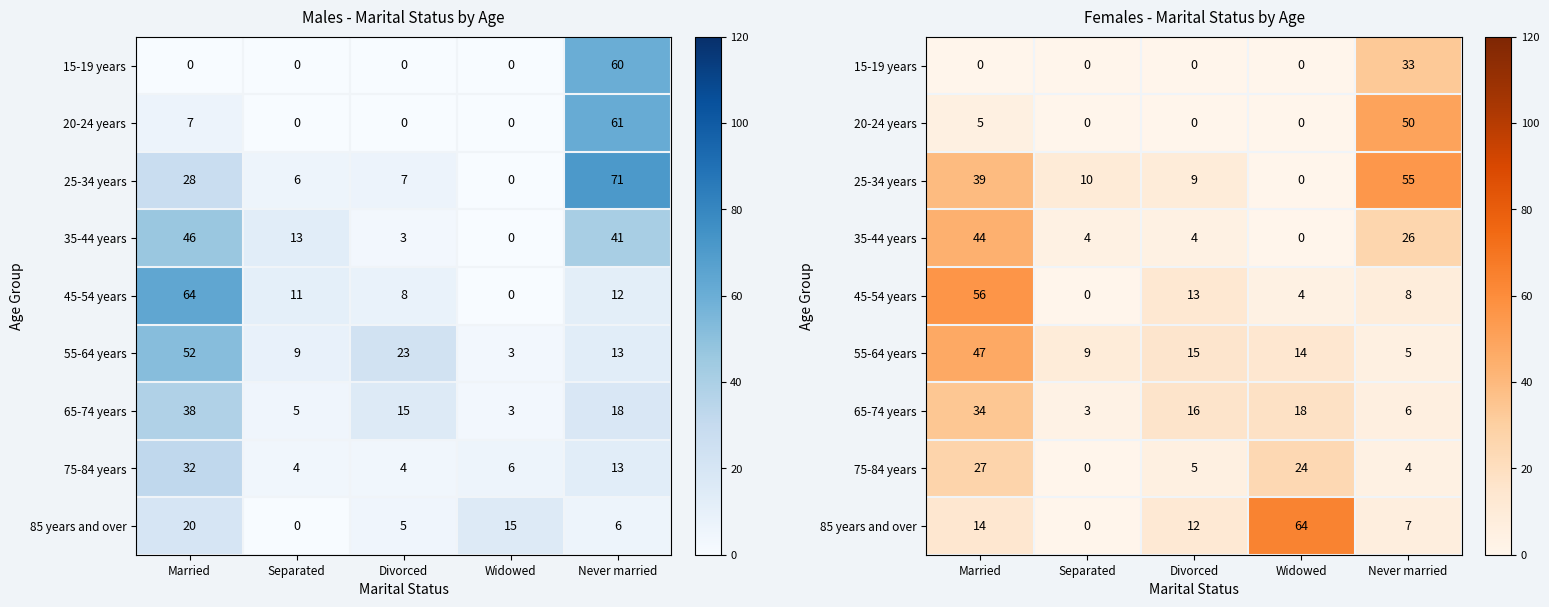

The value of 45-54 years at Separated is -22. True or false?

False